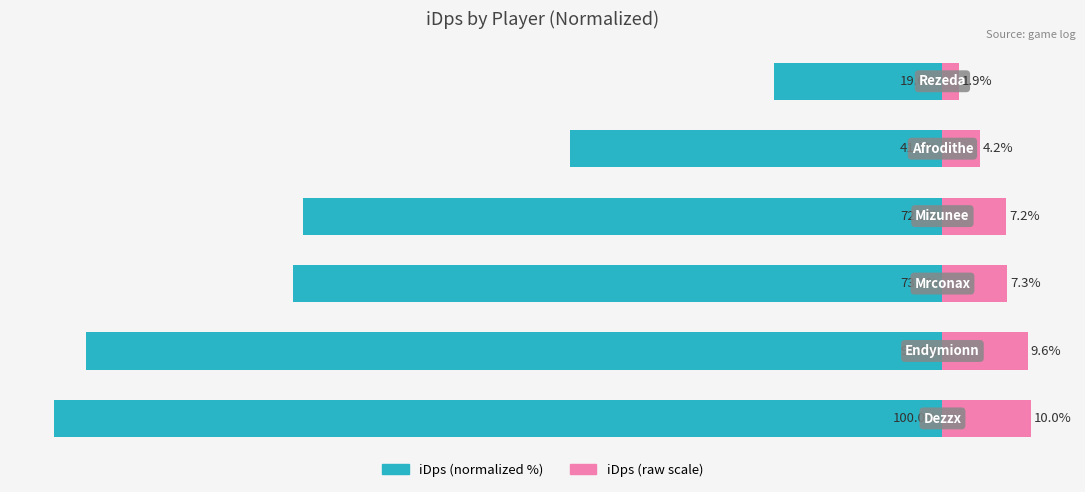

At which category is the sum across all series the highest?

5